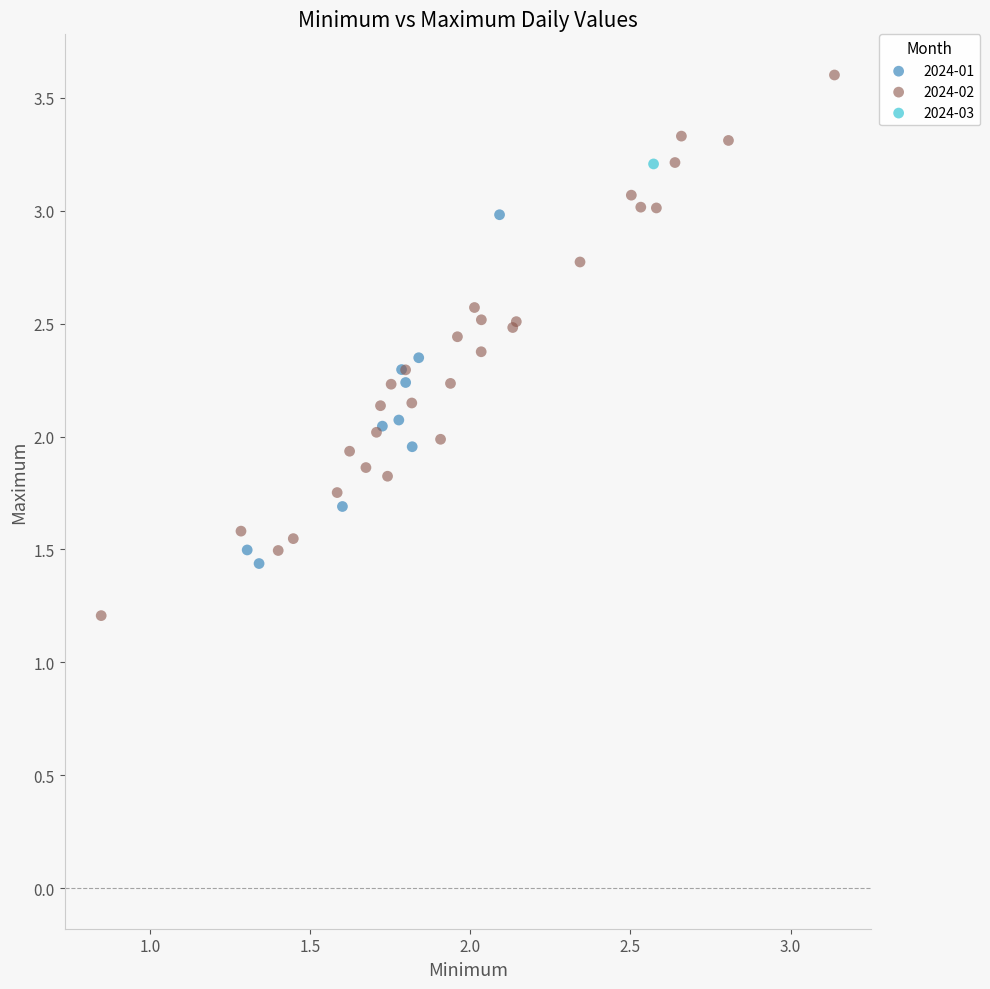

What are all the series names shown in the legend?

2024-01, 2024-02, 2024-03